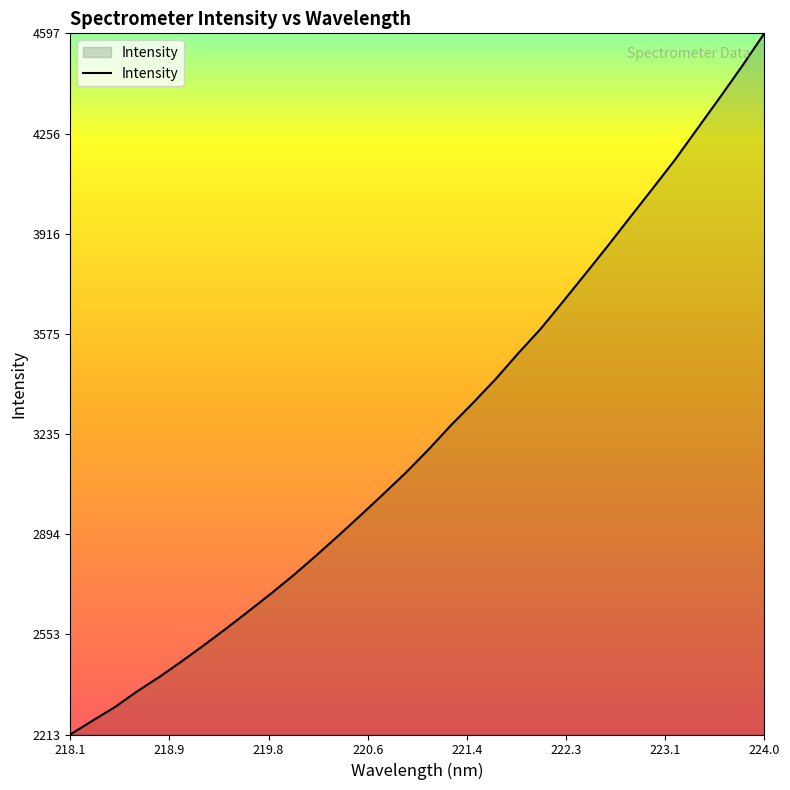

What is the smallest value displayed?

2213.4